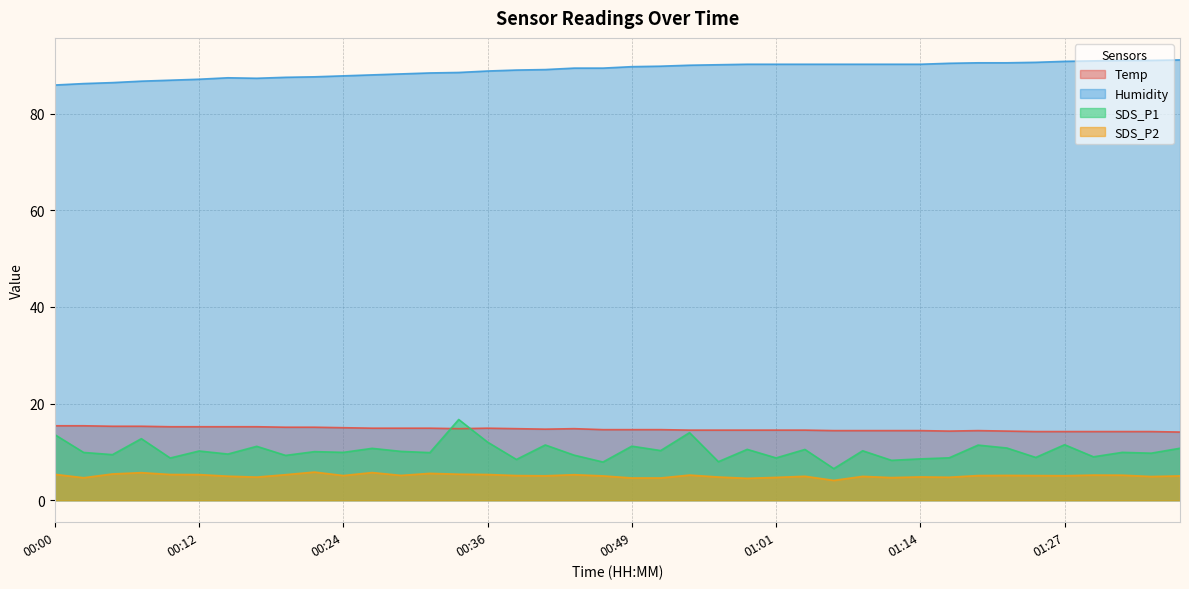

How many lines are shown in the chart?

4